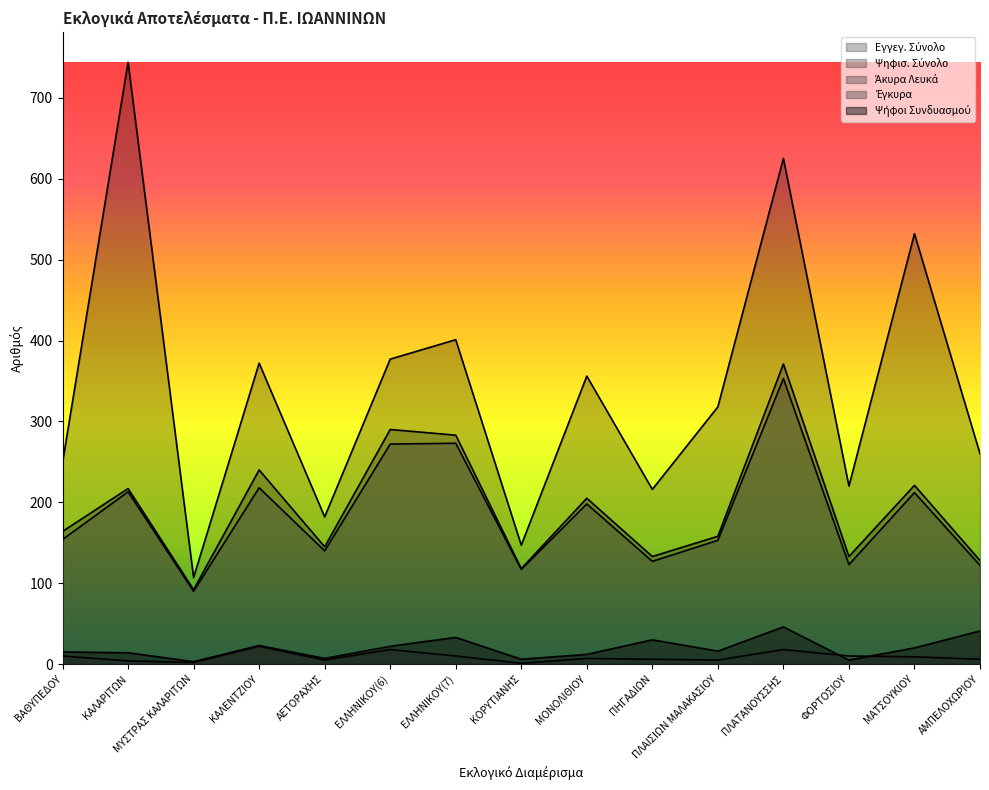

Which series has the largest total across all categories?

Εγγεγ. Σύνολο